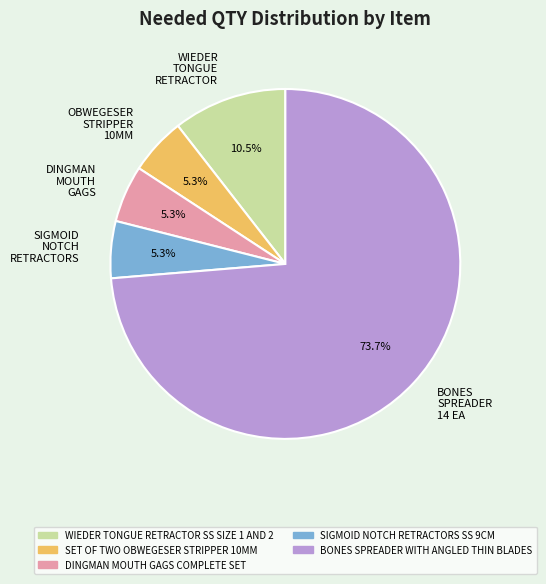

What portion of the pie excludes DINGMAN MOUTH GAGS?

94.7%